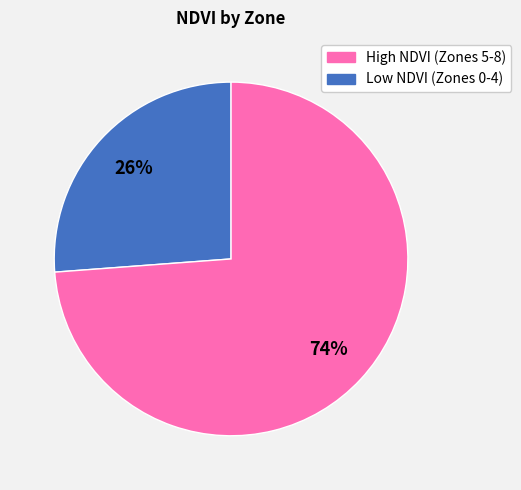

Count the number of slices in the pie.

2